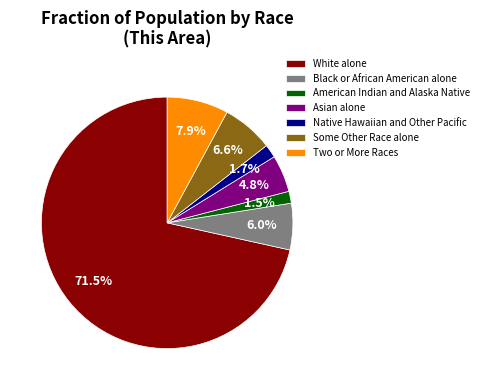

Is there any slice that represents more than half of the pie?

Yes